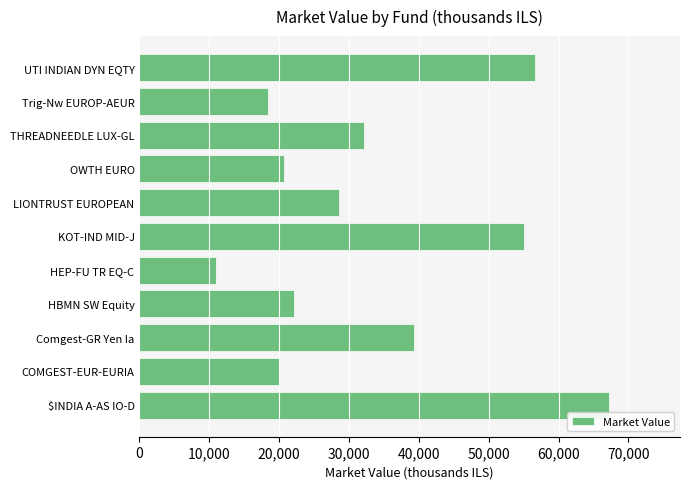

Reading bottom to top, what are all the values shown in this chart?

67294.1	19961.2	39283.3	22181.2	10972.5	55040.1	28506.0	20646.5	32181.3	18414.2	56686.7